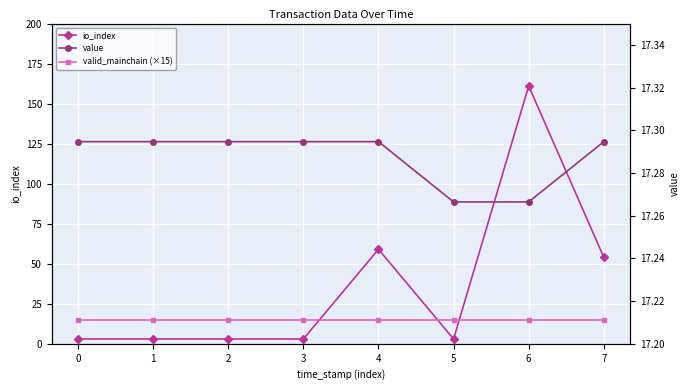

True or false: valid_mainchain (×15) has a value of 15.0 at 6.

True